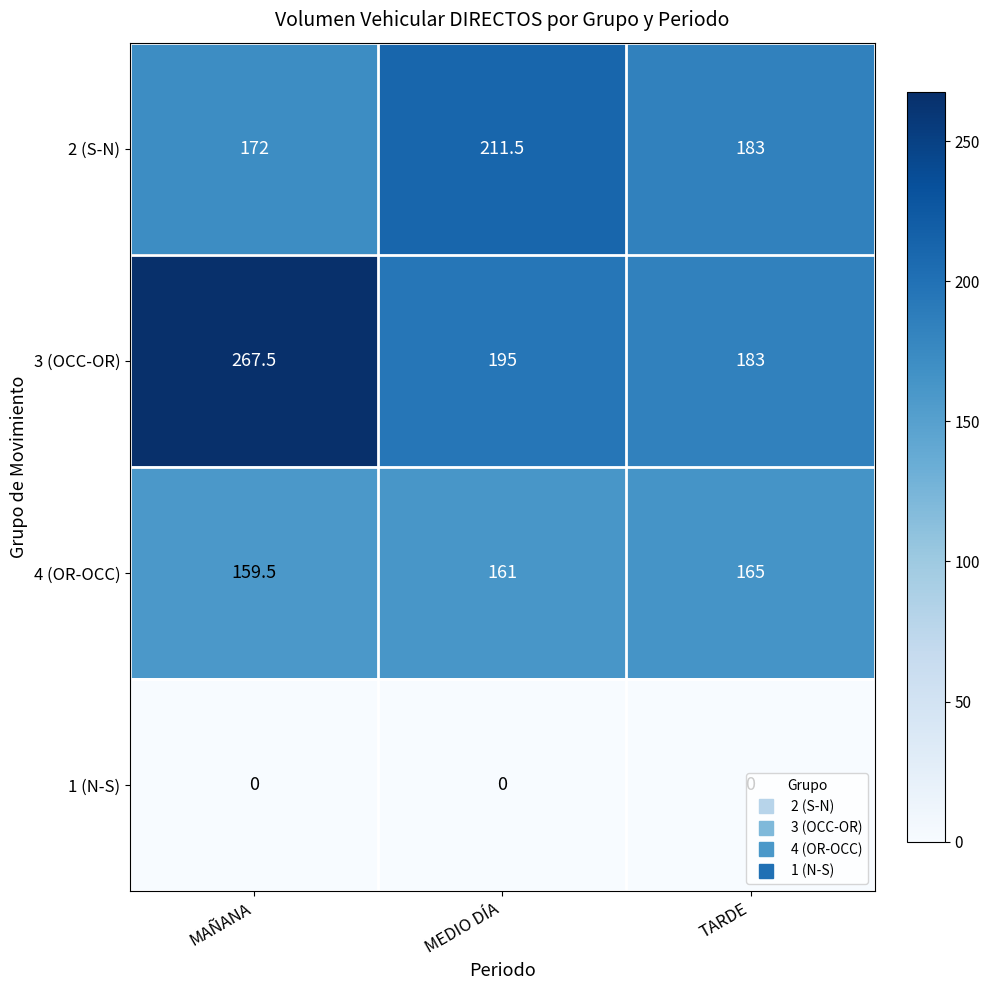

Which series has the largest range (max minus min)?

3 (OCC-OR)